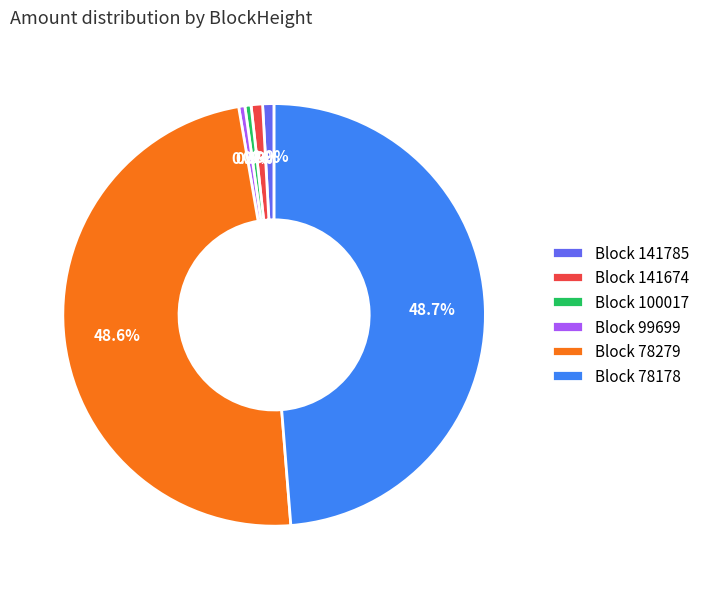

Approximately how many times larger is the value at Block 78178 compared to Block 78279?

1.0